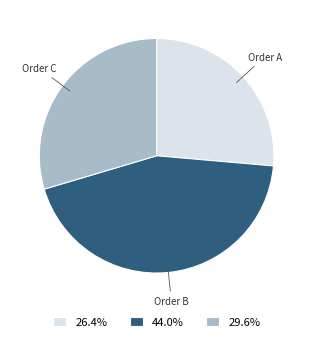

Approximately how many times larger is the value at 26.4% compared to 44.0%?

0.6